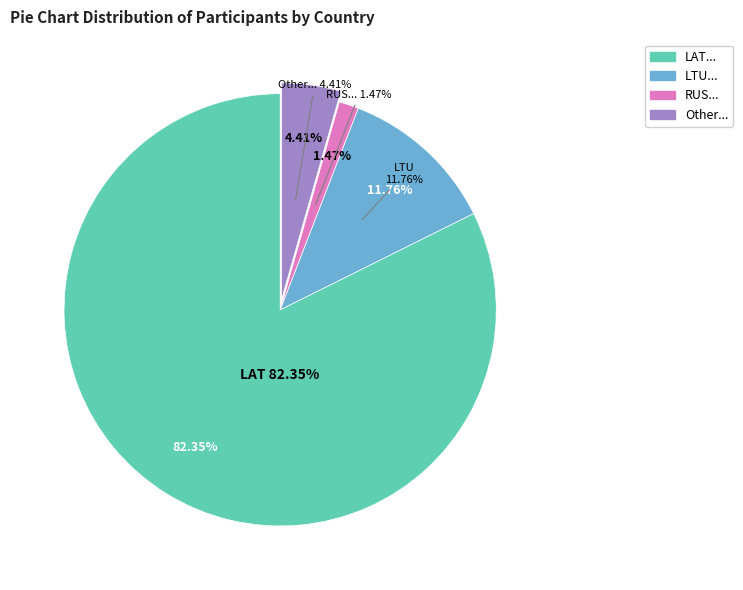

Count the number of slices in the pie.

4